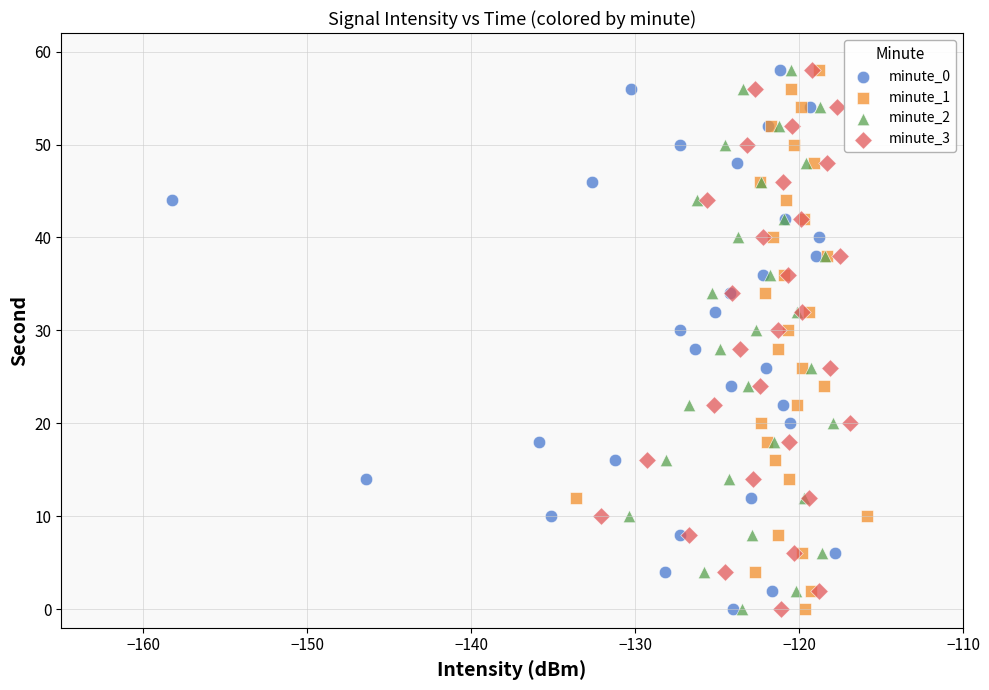

What are all the series names shown in the legend?

minute_0, minute_1, minute_2, minute_3